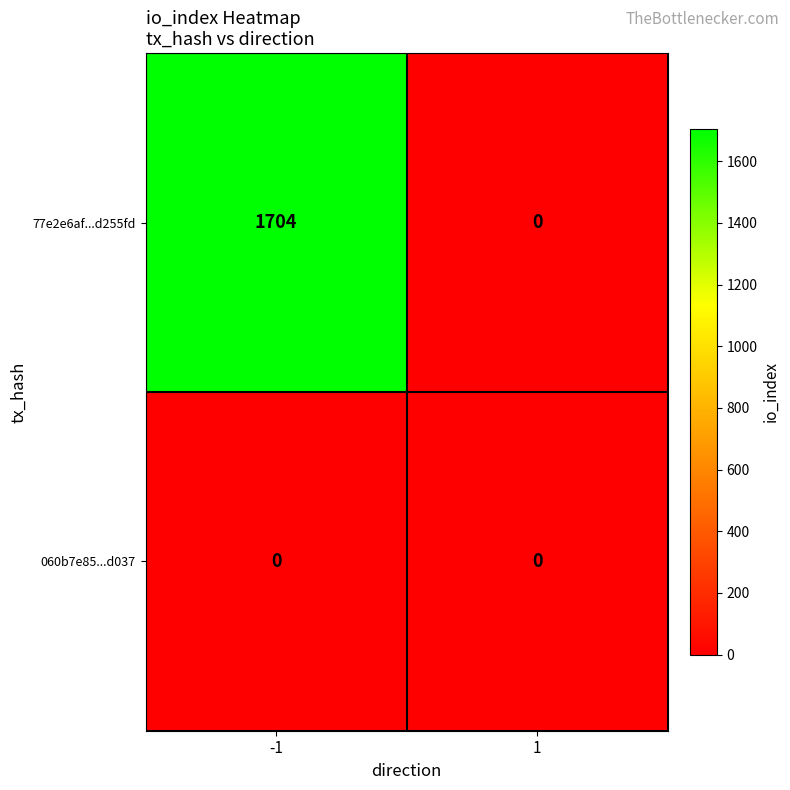

List the series in order of their overall mean, highest first.

77e2e6af...d255fd, 060b7e85...d037